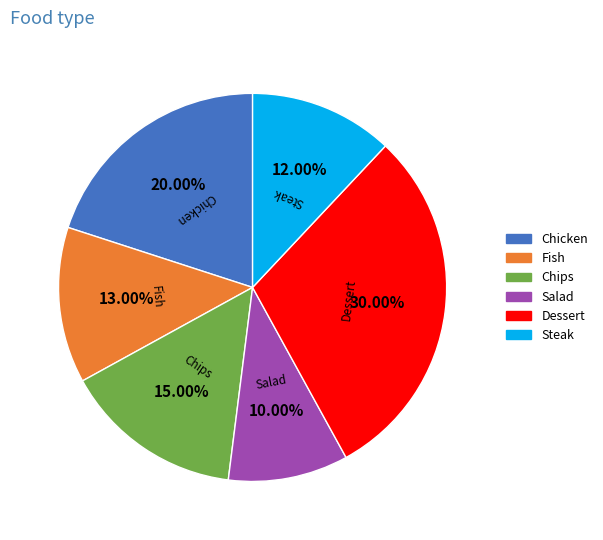

What percentage do Chips and Salad together represent?

25.0%